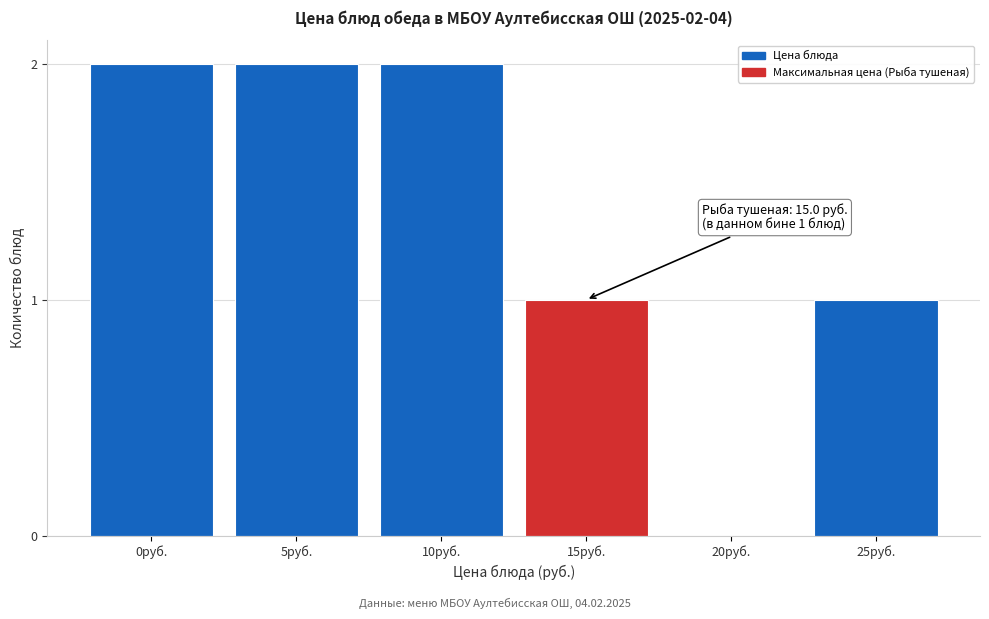

Reading right to left, what are all the values shown in this chart?

25руб.=1	20руб.=0	15руб.=1	10руб.=2	5руб.=2	0руб.=2